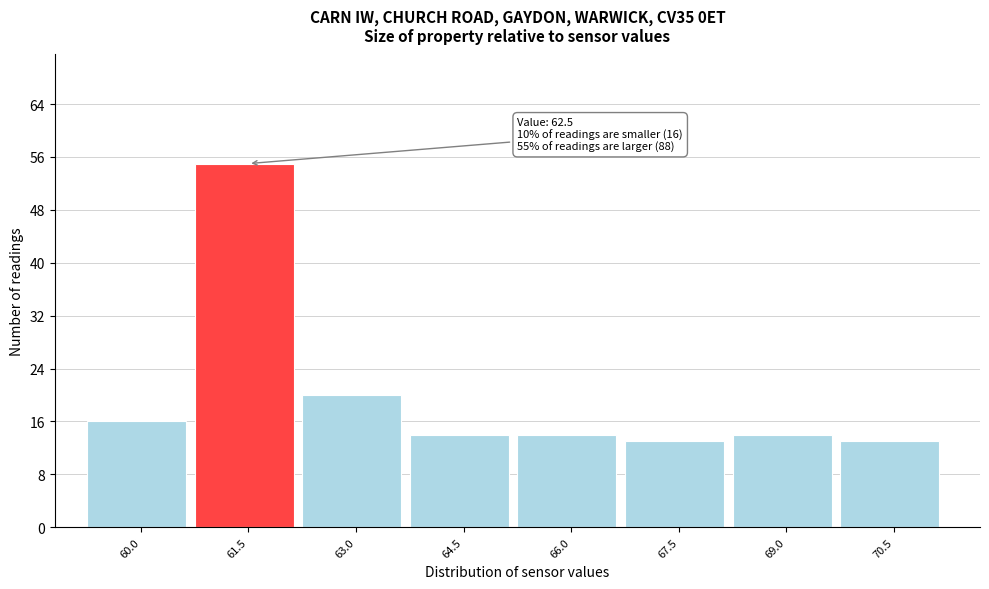

Reading left to right, list all the values displayed in this chart.

60.0=16	61.5=55	63.0=20	64.5=14	66.0=14	67.5=13	69.0=14	70.5=13